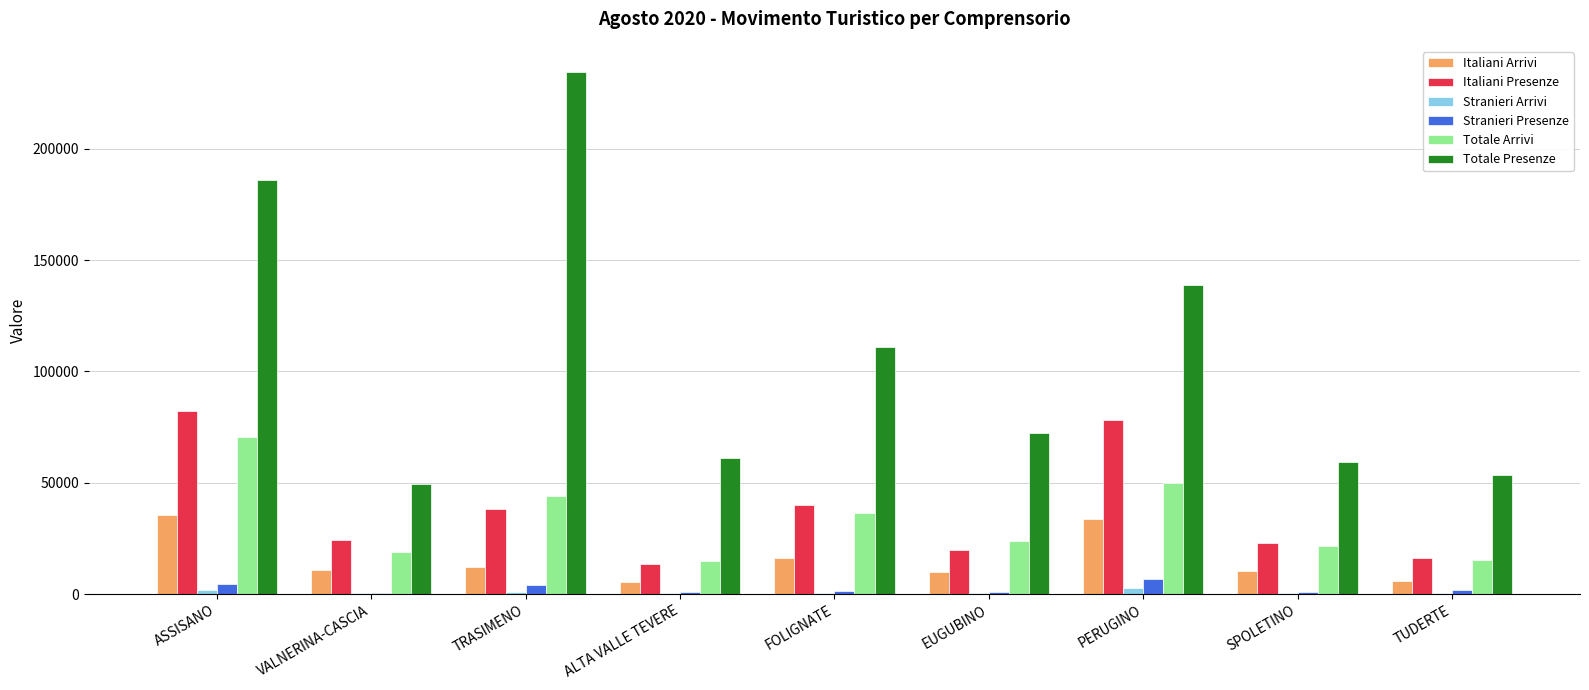

What is the maximum value shown in the chart?

234467